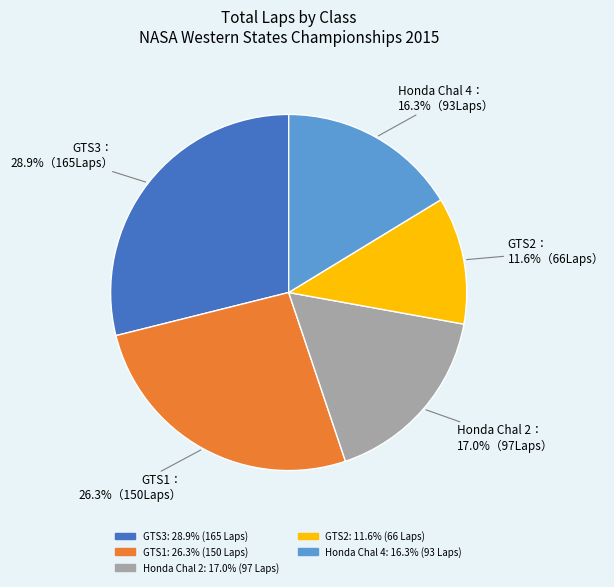

Is there any slice that represents more than half of the pie?

No